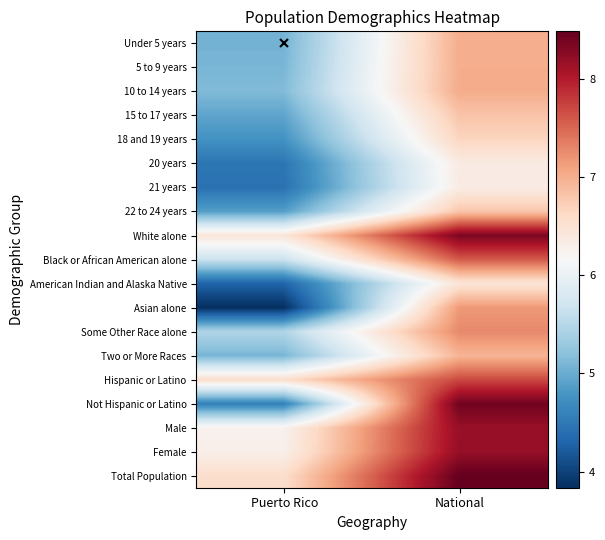

Between Puerto Rico and National, which is larger?

National